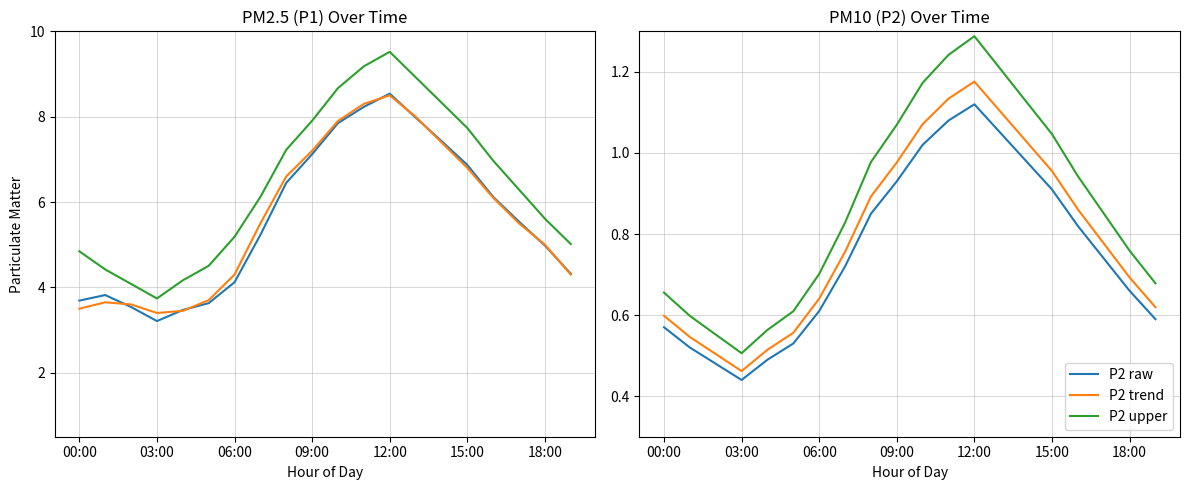

Where is P2 upper nearest to the value 0?

03:00